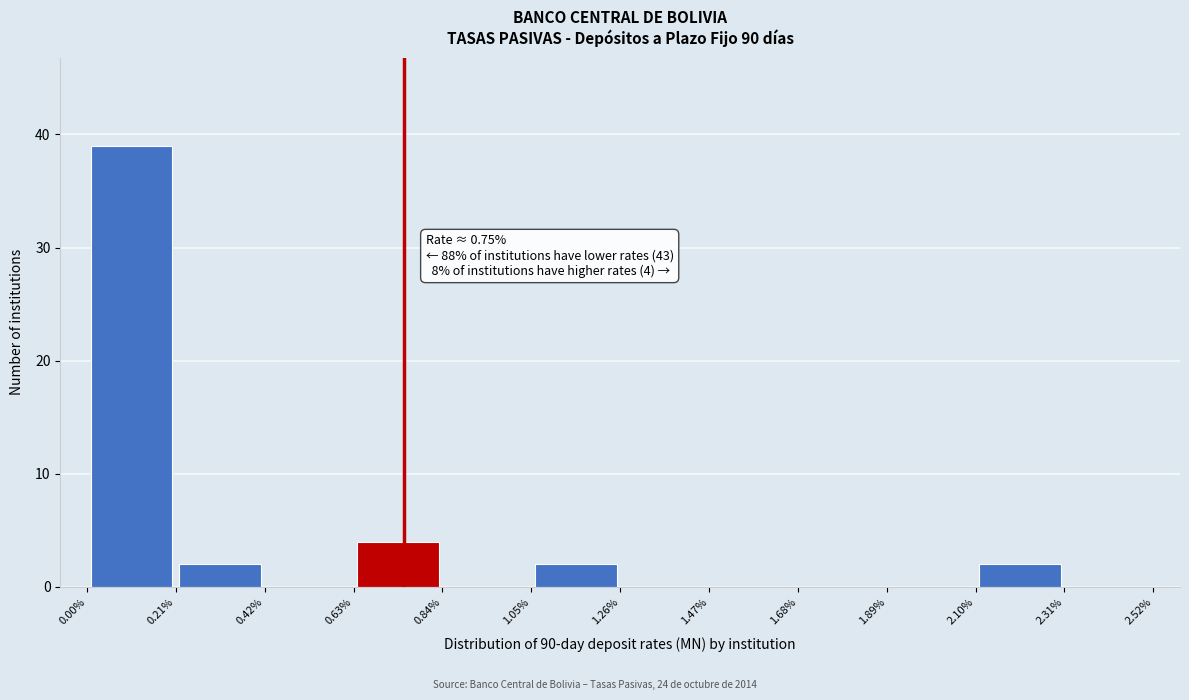

Which range on the x-axis has the tallest bar?

0.00% to 0.21%